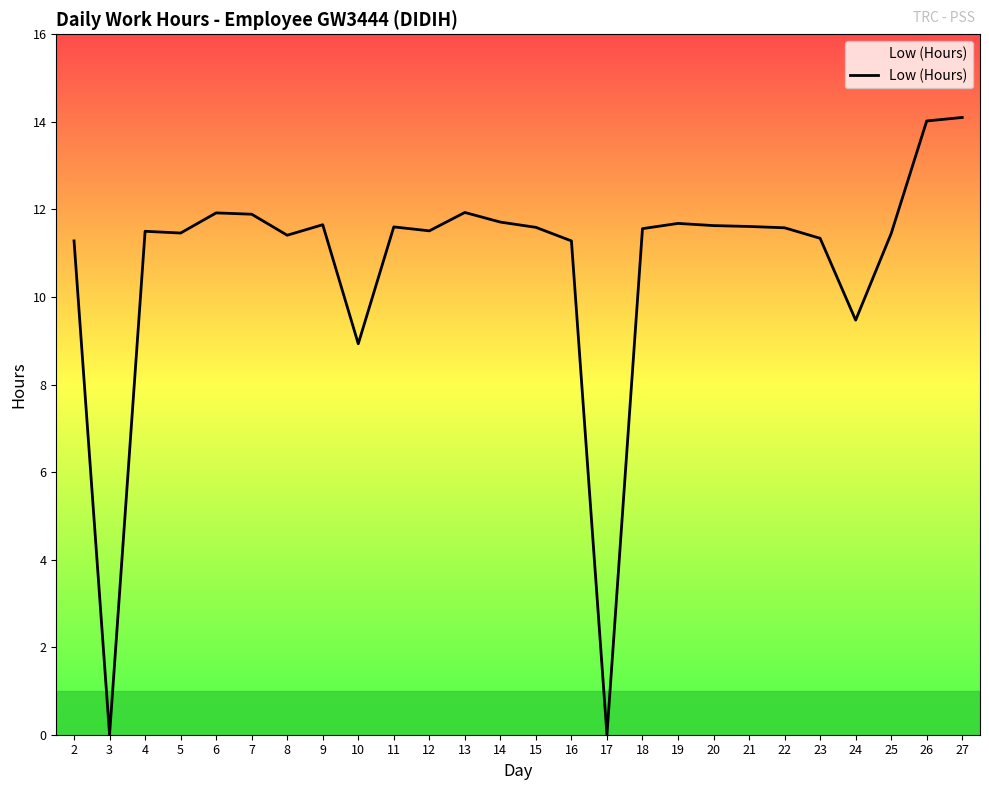

What is the ratio of the value at 24 to the value at 21?

0.8